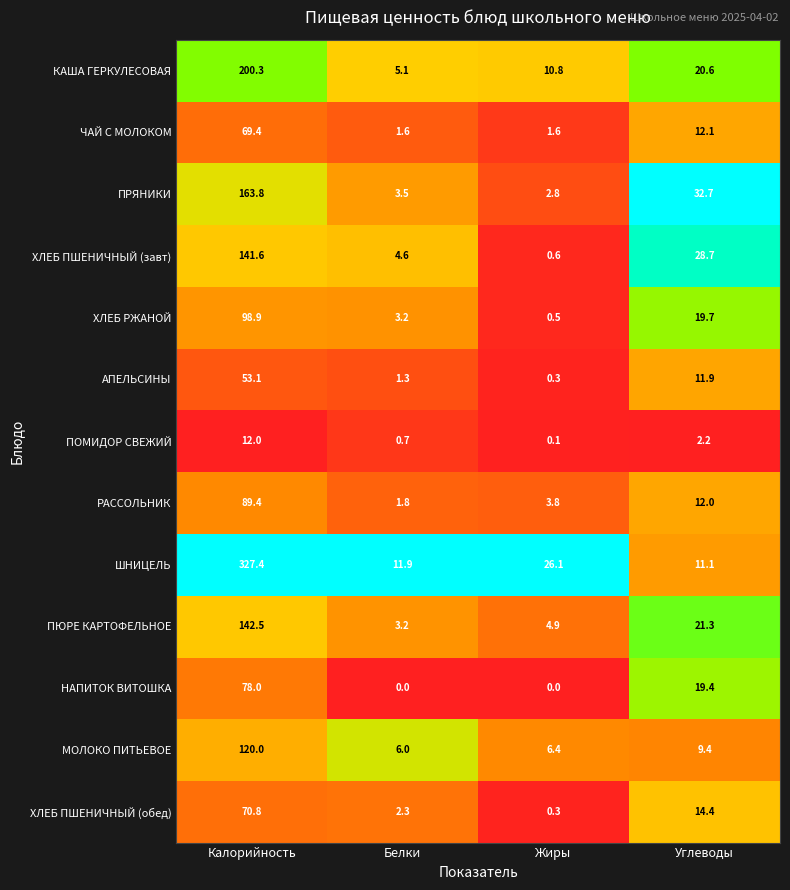

How many values in the АПЕЛЬСИНЫ series exceed 11?

2